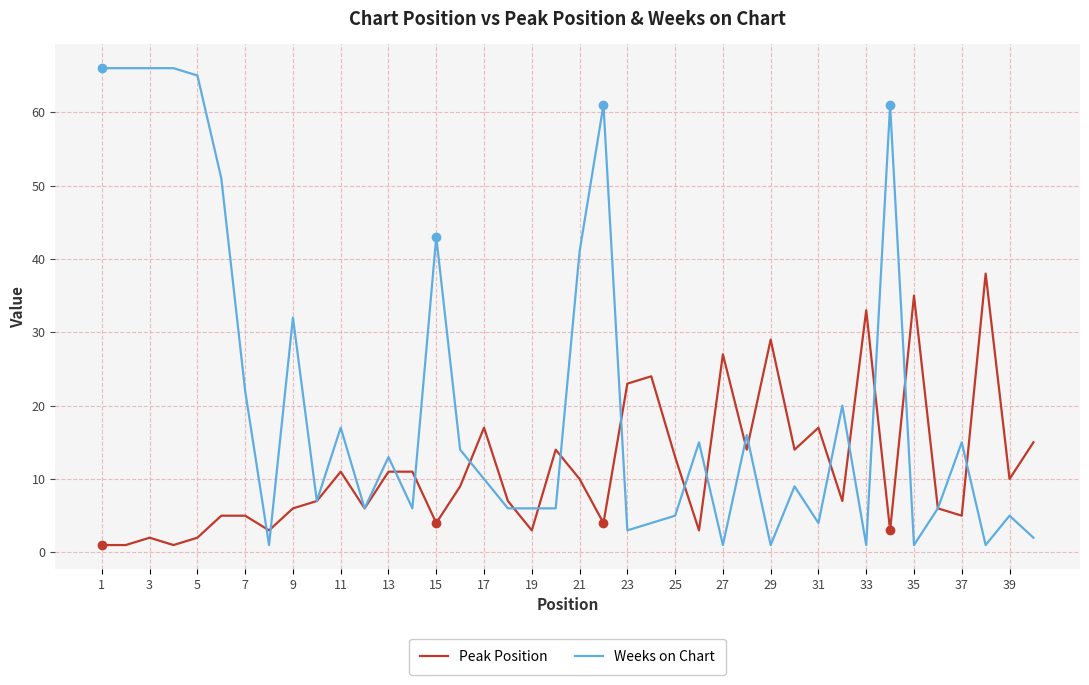

True or false: Weeks on Chart has more than 0 points higher than both neighbors.

True